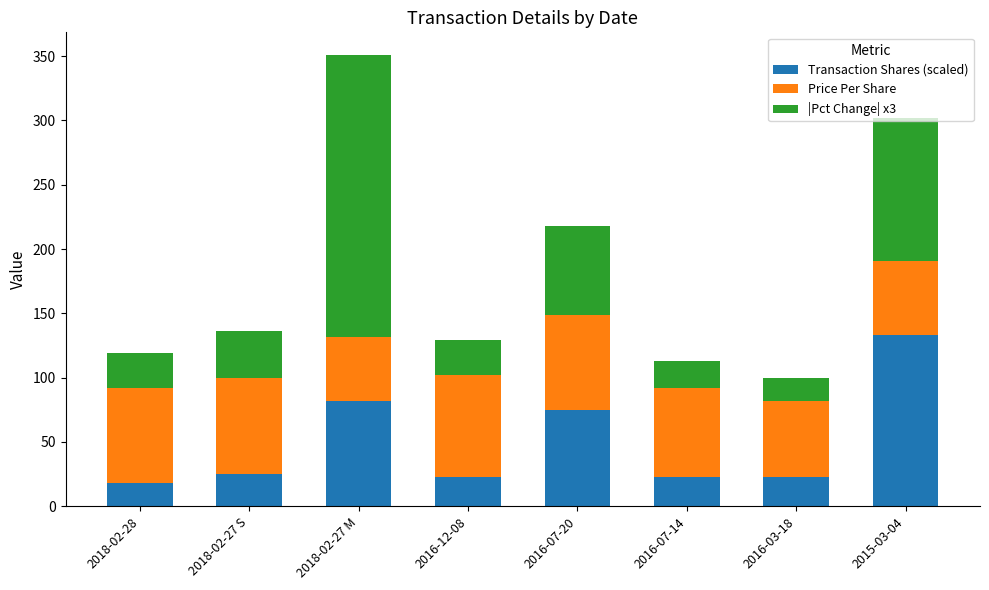

What is the lowest value of the Transaction Shares (scaled) series?

18